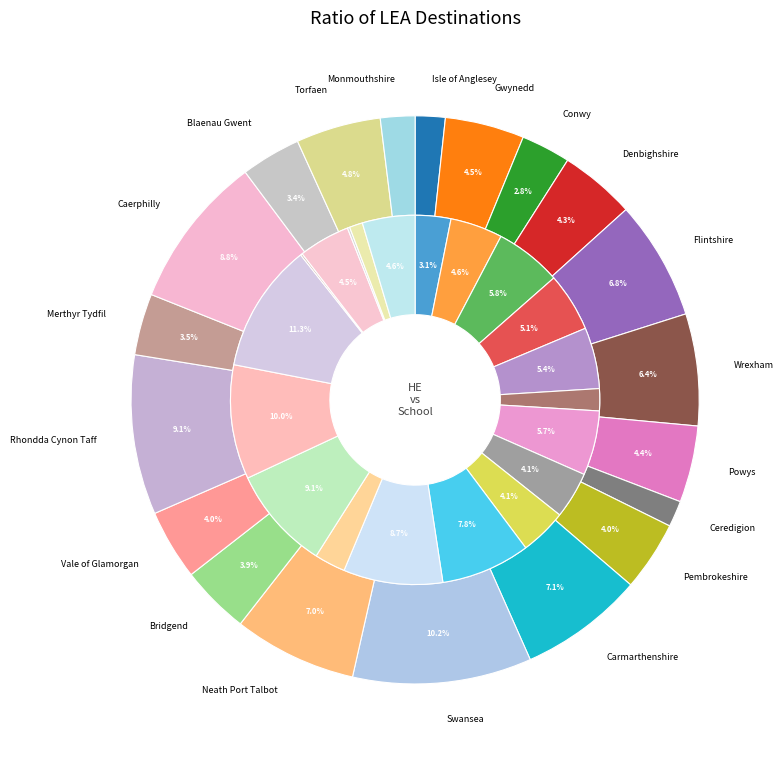

To the nearest percent, what is the difference between the largest and smallest slice percentages?

11%